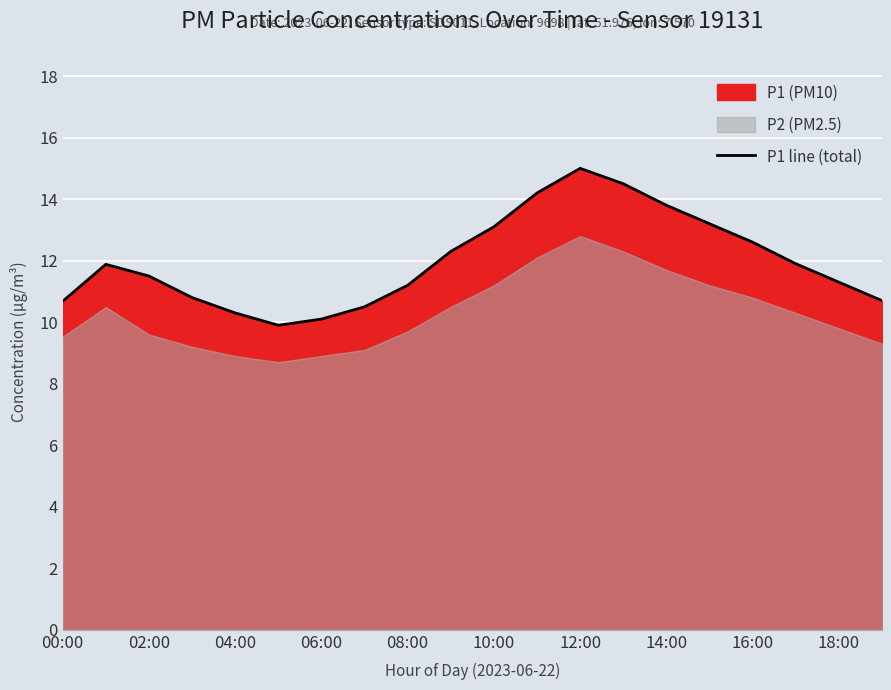

The chart shows a value of 8.9 at 13. True or false?

False